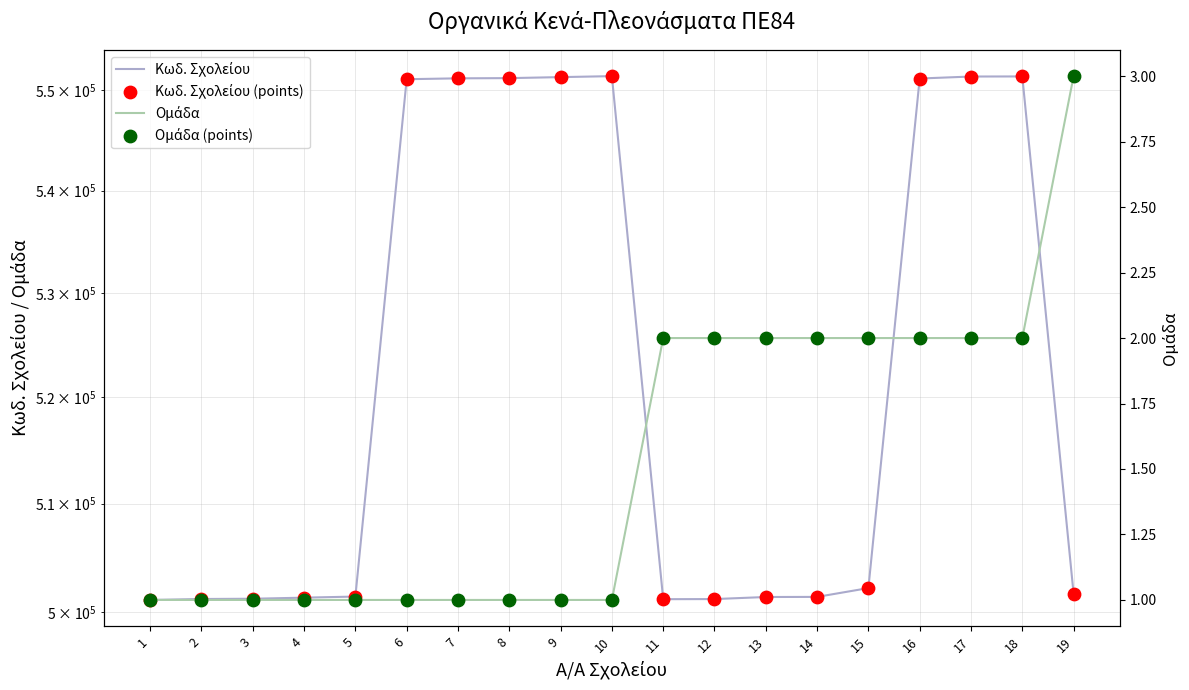

At how many categories does at least one series exceed 378633?

19